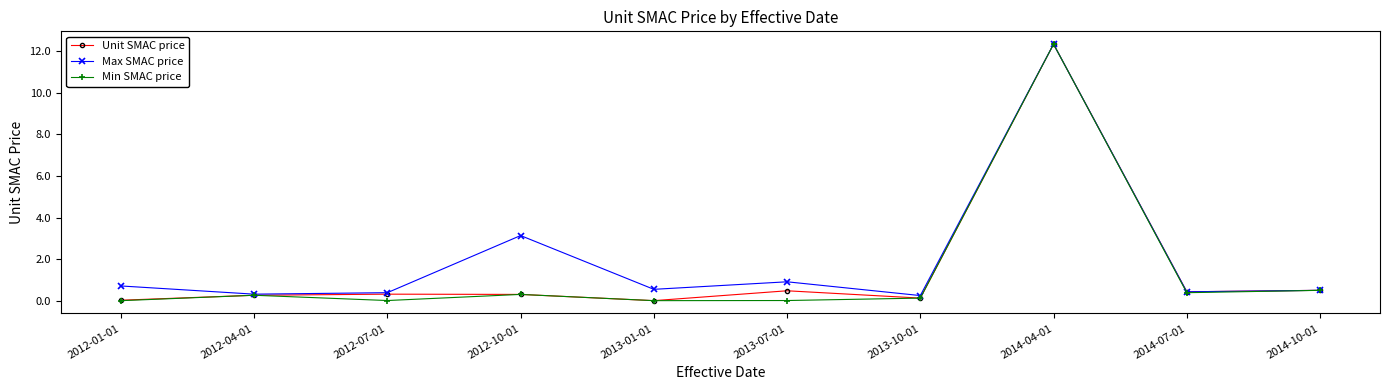

What is the label of the 6th point from the right?

2013-01-01